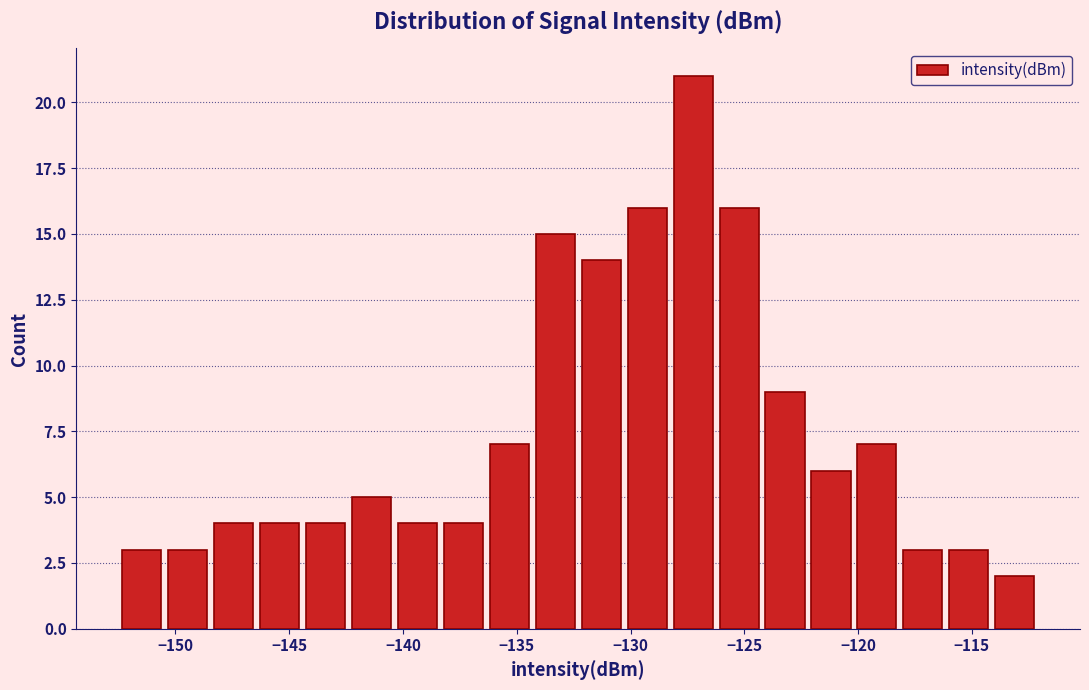

Reading left to right, list every bar in this chart as the range it spans on the x-axis followed by its height. Neither the bar edges nor the heights are printed on the chart, so give them approximately, as read against the axes.

-152.5 to -150.5: 3
-150.5 to -148.5: 3
-148.5 to -146.5: 4
-146.5 to -144.5: 4
-144.5 to -142.5: 4
-142.5 to -140.5: 5
-140.5 to -138.5: 4
-138.5 to -136.5: 4
-136.5 to -134.5: 7
-134.5 to -132.5: 15
-132.5 to -130.5: 14
-130.5 to -128.5: 16
-128.5 to -126.0: 21
-126.0 to -124.0: 16
-124.0 to -122.0: 9
-122.0 to -120.0: 6
-120.0 to -118.0: 7
-118.0 to -116.0: 3
-116.0 to -114.0: 3
-114.0 to -112.0: 2